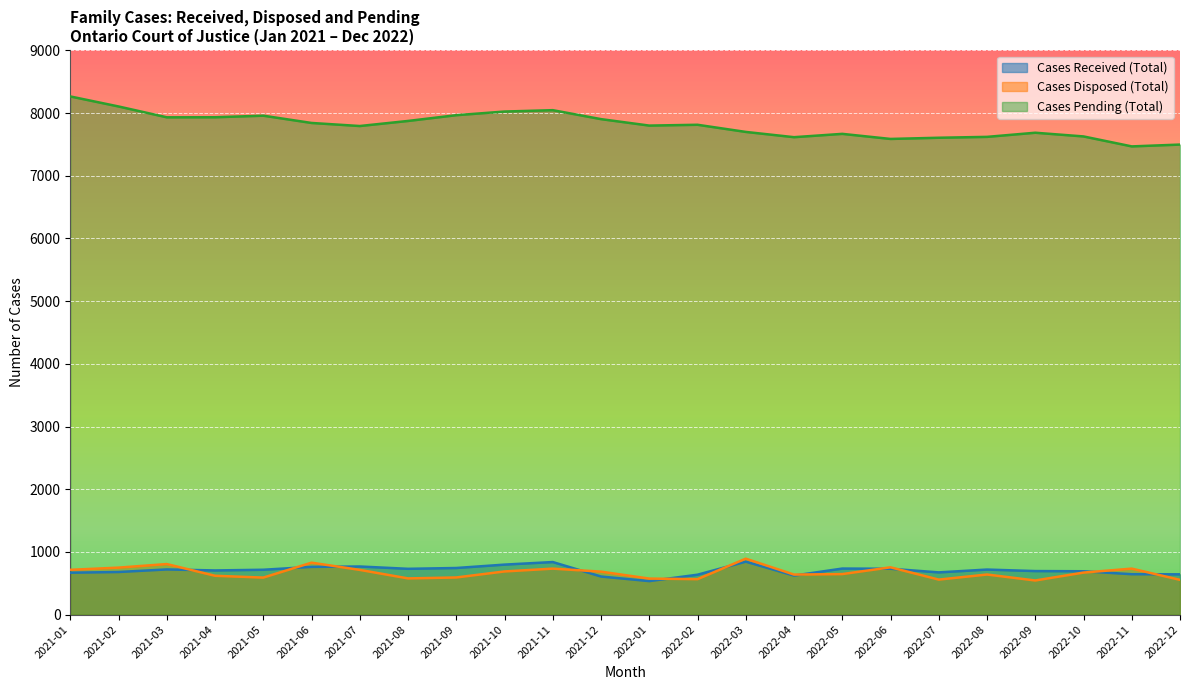

True or false: Cases Received (Total) has a value of 797 at 2021-10.

True